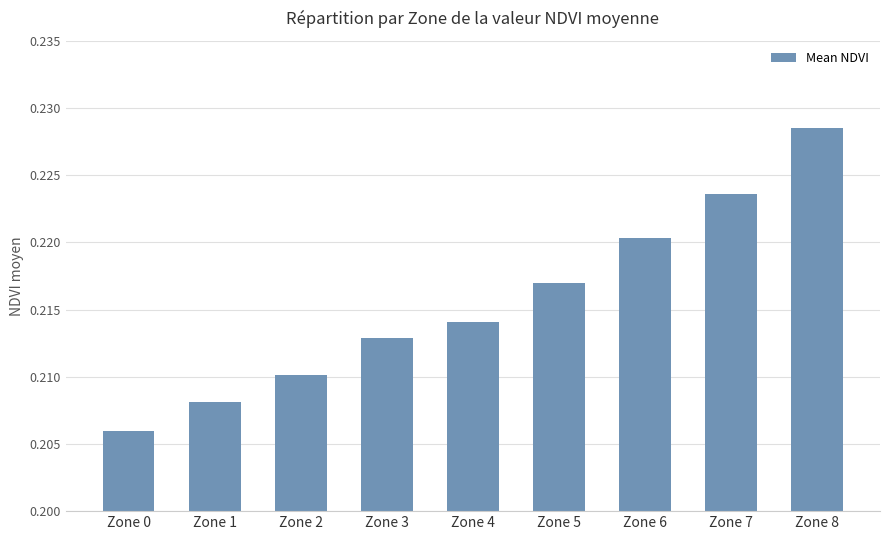

At which category does the chart reach its minimum across all series?

Zone 0